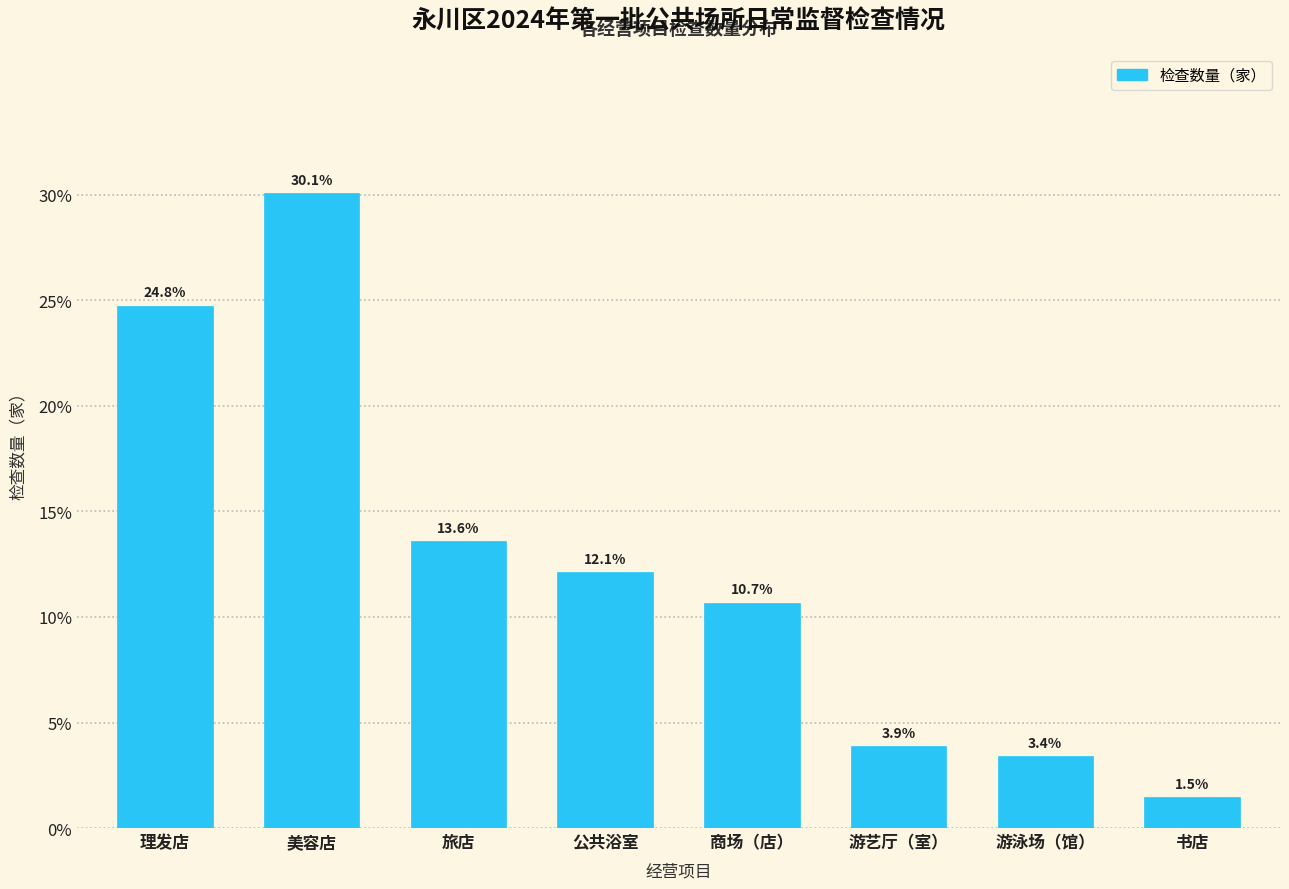

Reading left to right, list all the values displayed in this chart.

理发店=24.8	美容店=30.1	旅店=13.6	公共浴室=12.1	商场（店）=10.7	游艺厅（室）=3.9	游泳场（馆）=3.4	书店=1.5